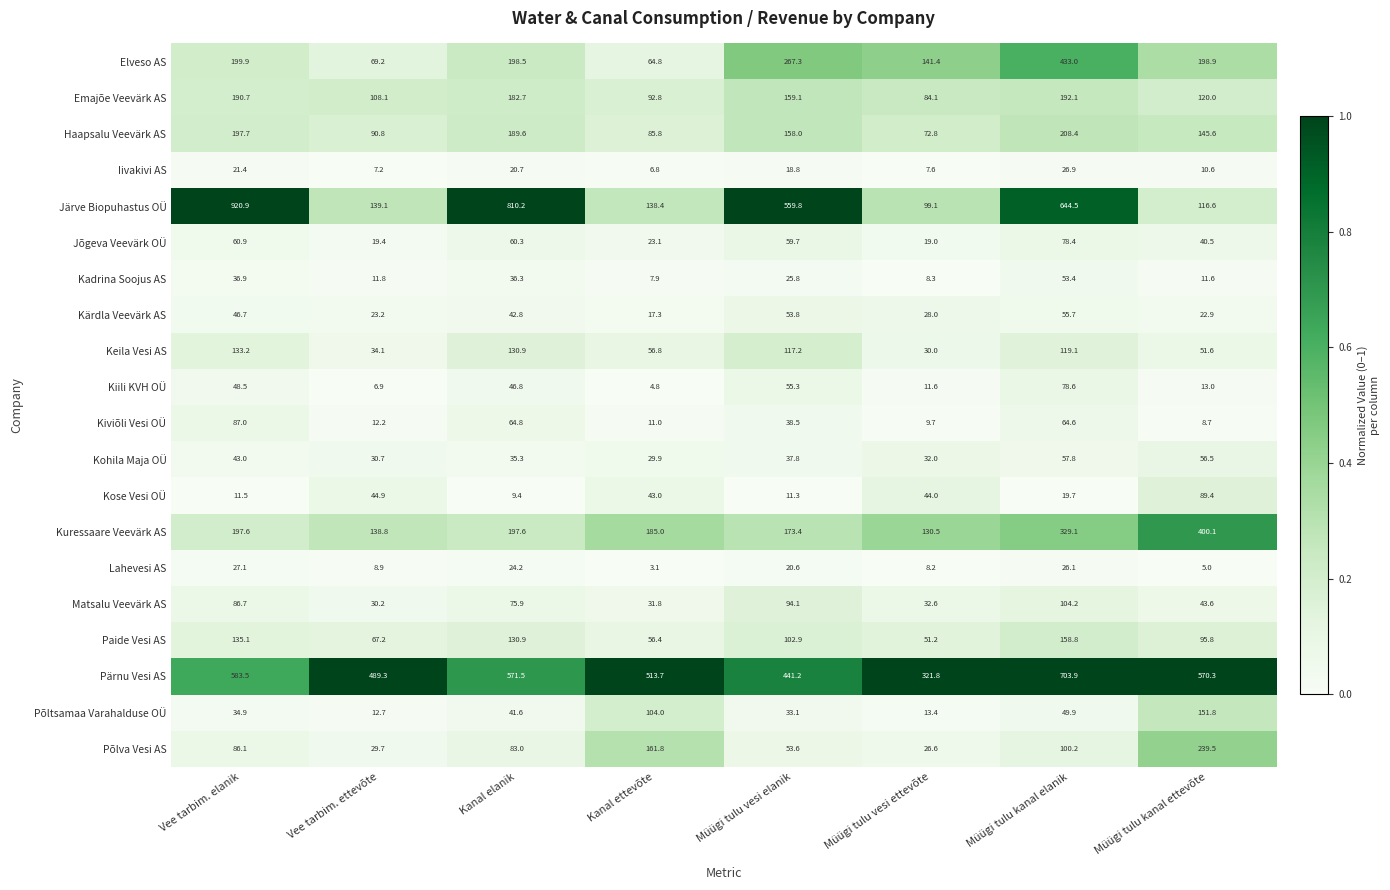

Is the value of Kose Vesi OÜ at Vee tarbim. elanik greater than the value of Kiili KVH OÜ at Müügi tulu kanal ettevõte?

No